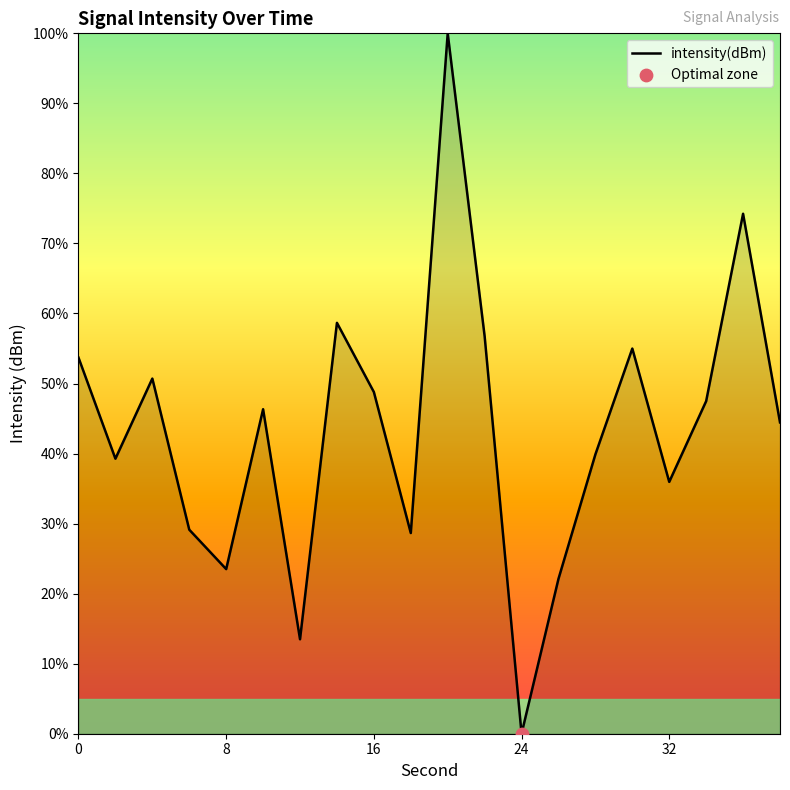

What is the maximum value shown in the chart?

100.0